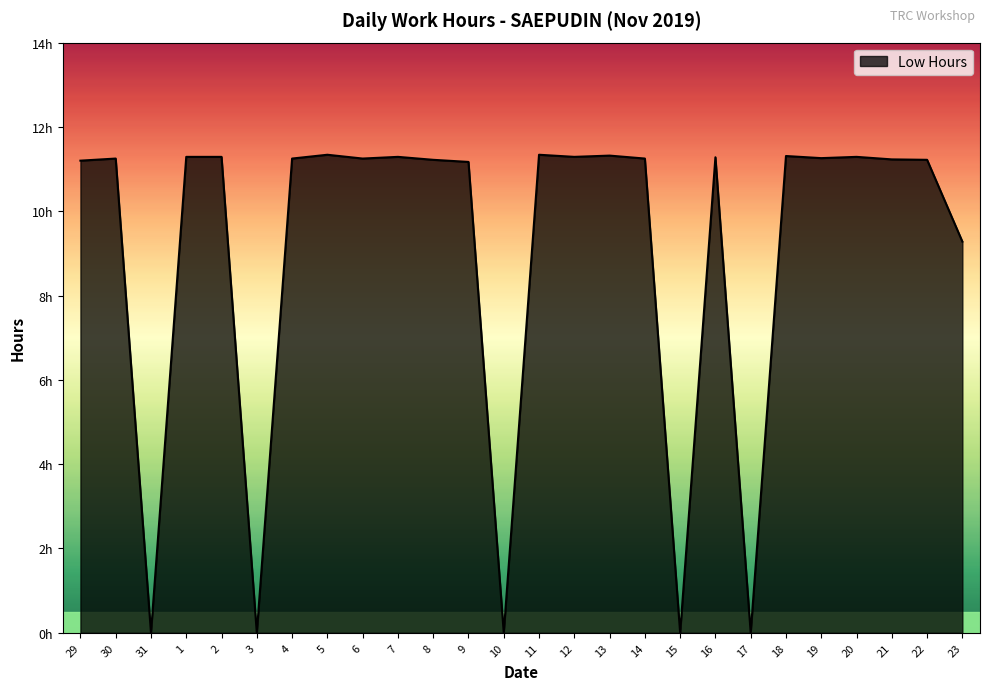

What is the approximate value at 11?

11.3